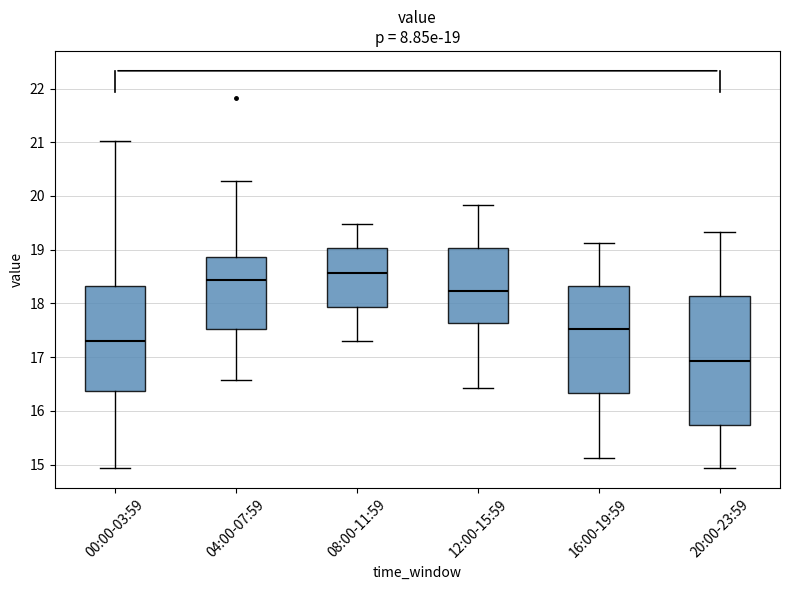

Which box's median line is the lowest?

20:00-23:59